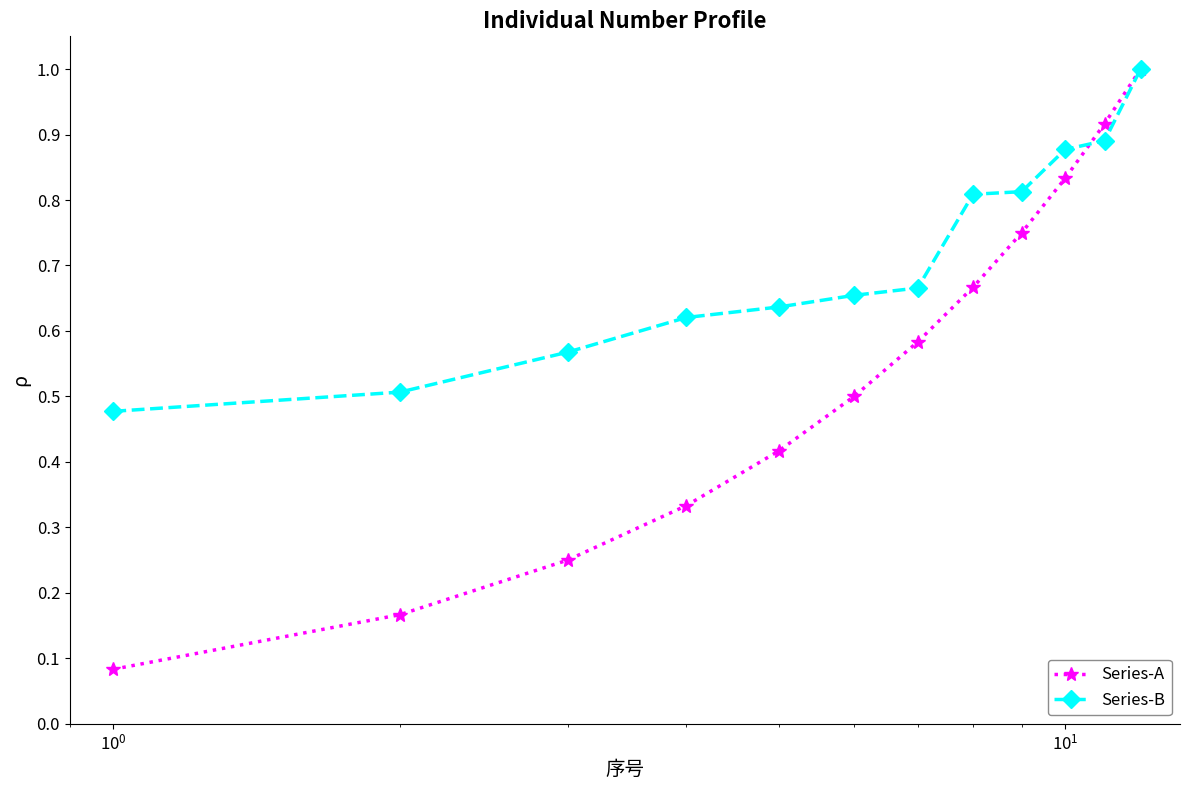

True or false: Series-A has more than 1 points higher than both neighbors.

False